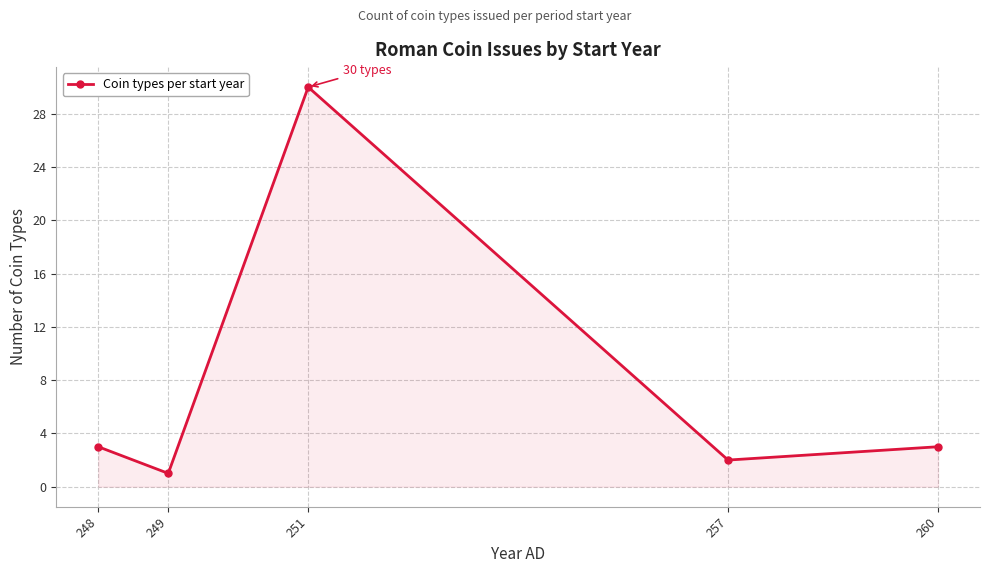

What is the sum of the values at 257 and 249?

3